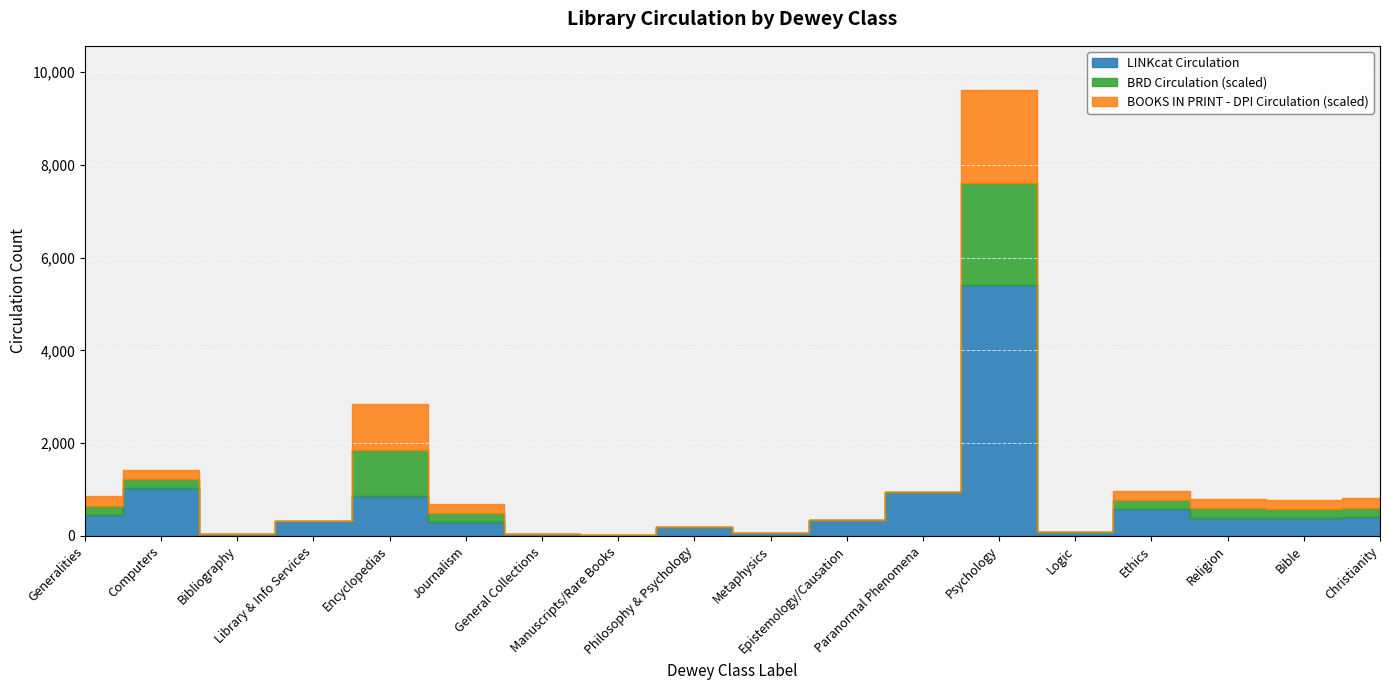

How many lines are shown in the chart?

3